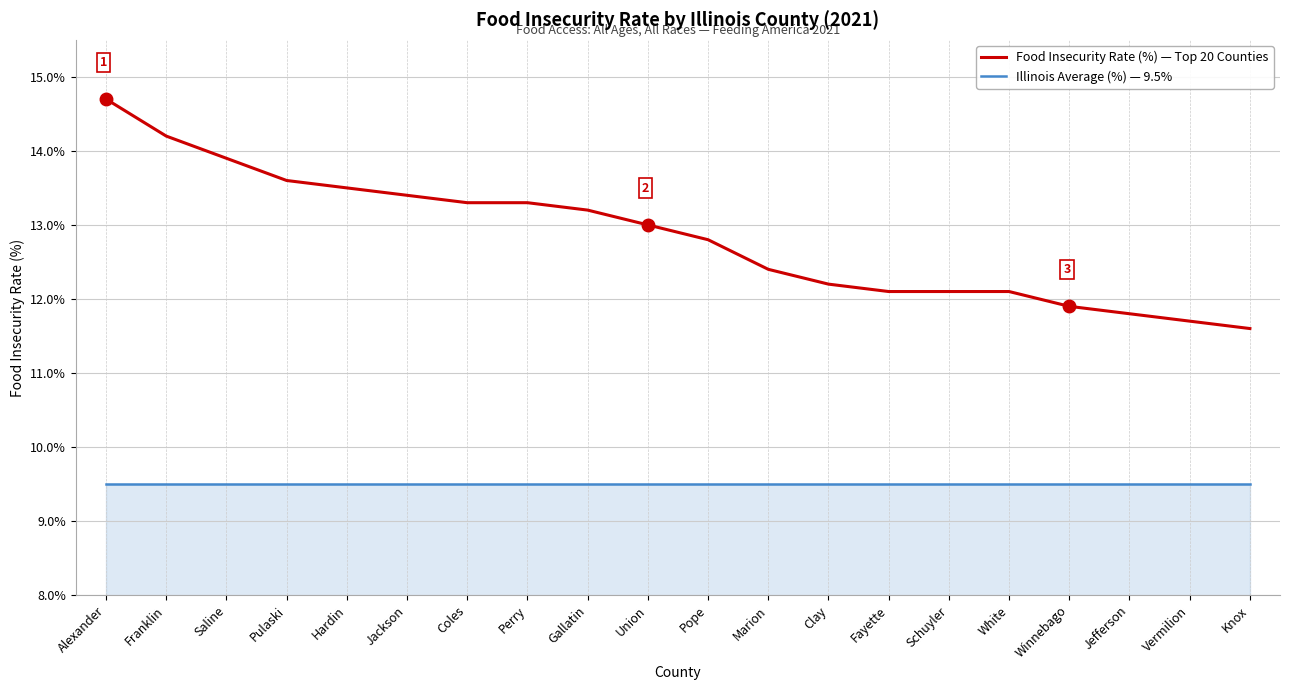

The Illinois Average (%) — 9.5% series shows 9.5 at Gallatin. True or false?

True